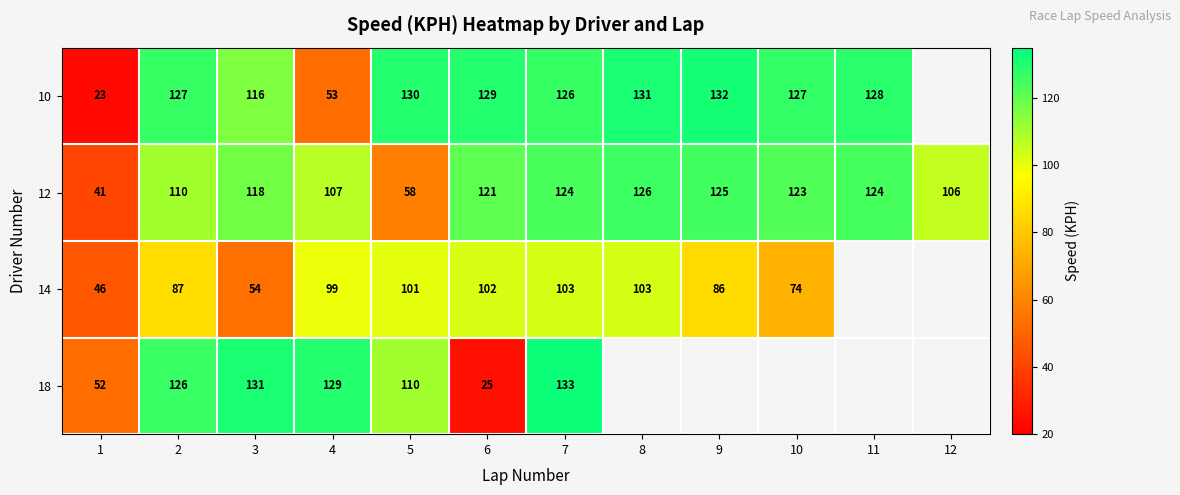

At which label is 12 closest to 83?

12